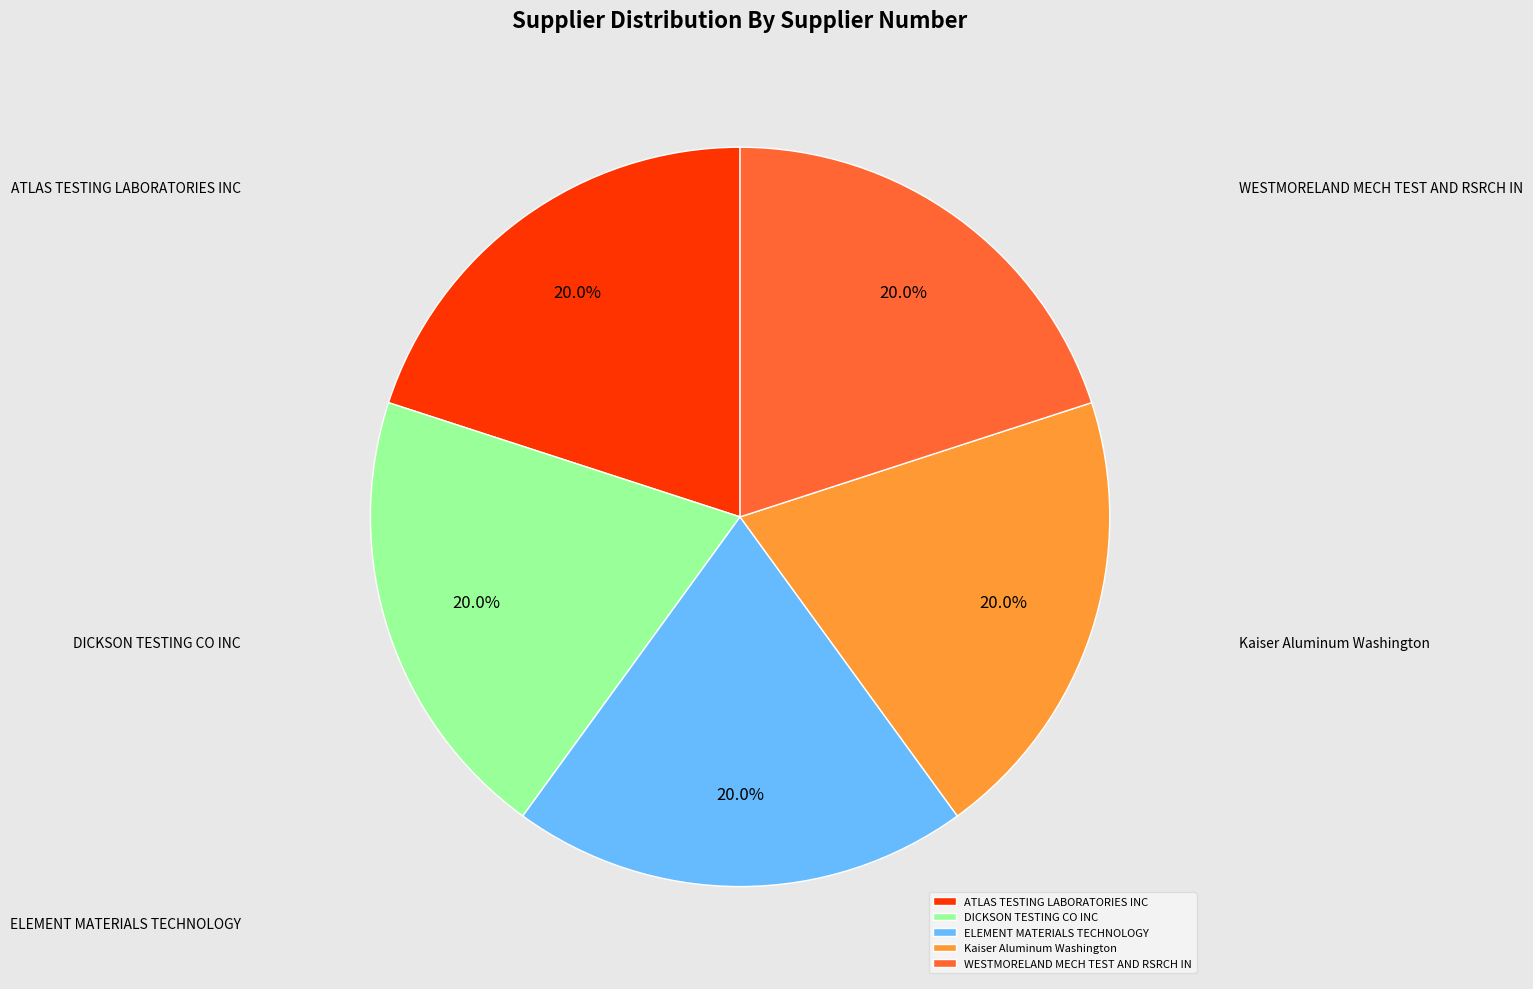

How many slices are in this pie chart?

5